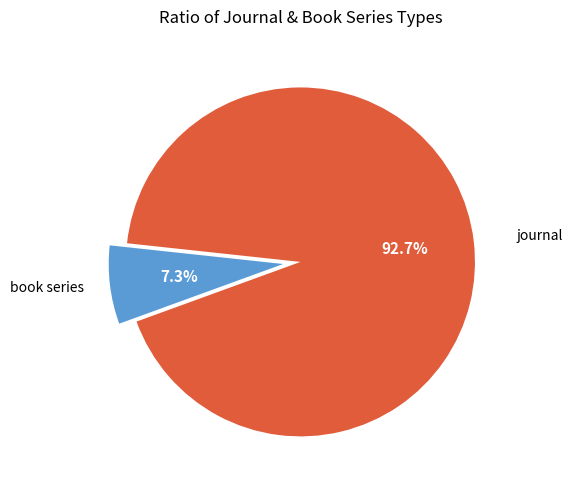

To the nearest percent, what portion does journal represent?

93%